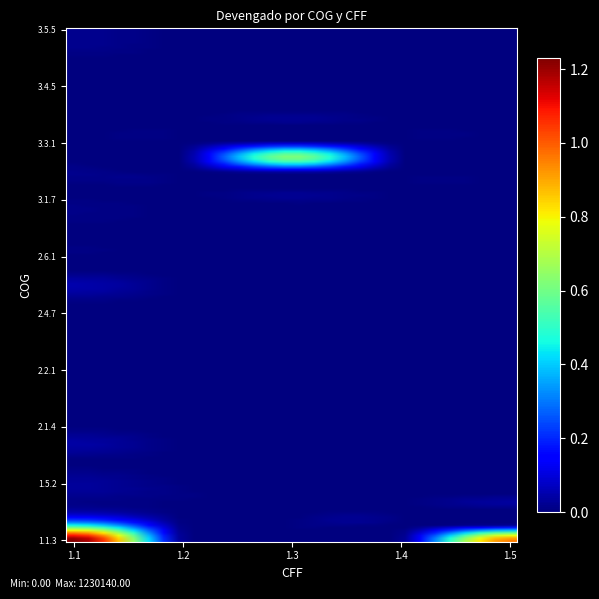

How many series are shown in this chart?

5